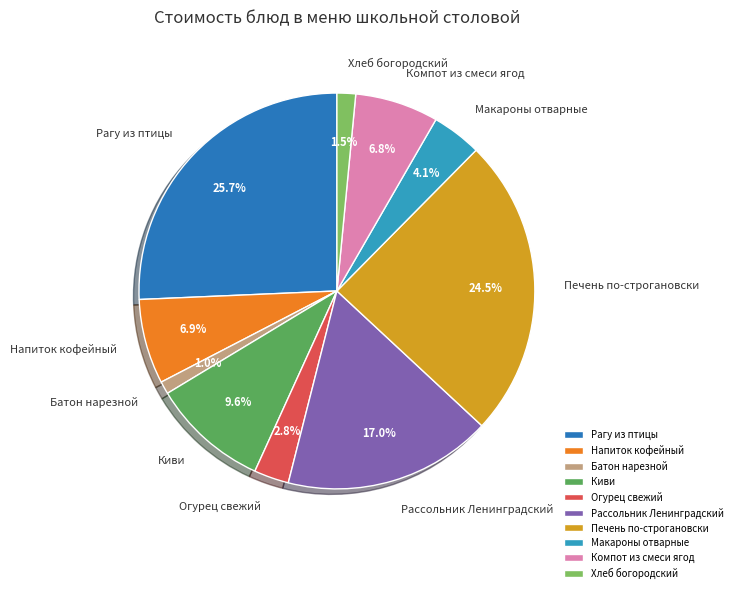

What is the largest slice in the pie chart?

Рагу из птицы